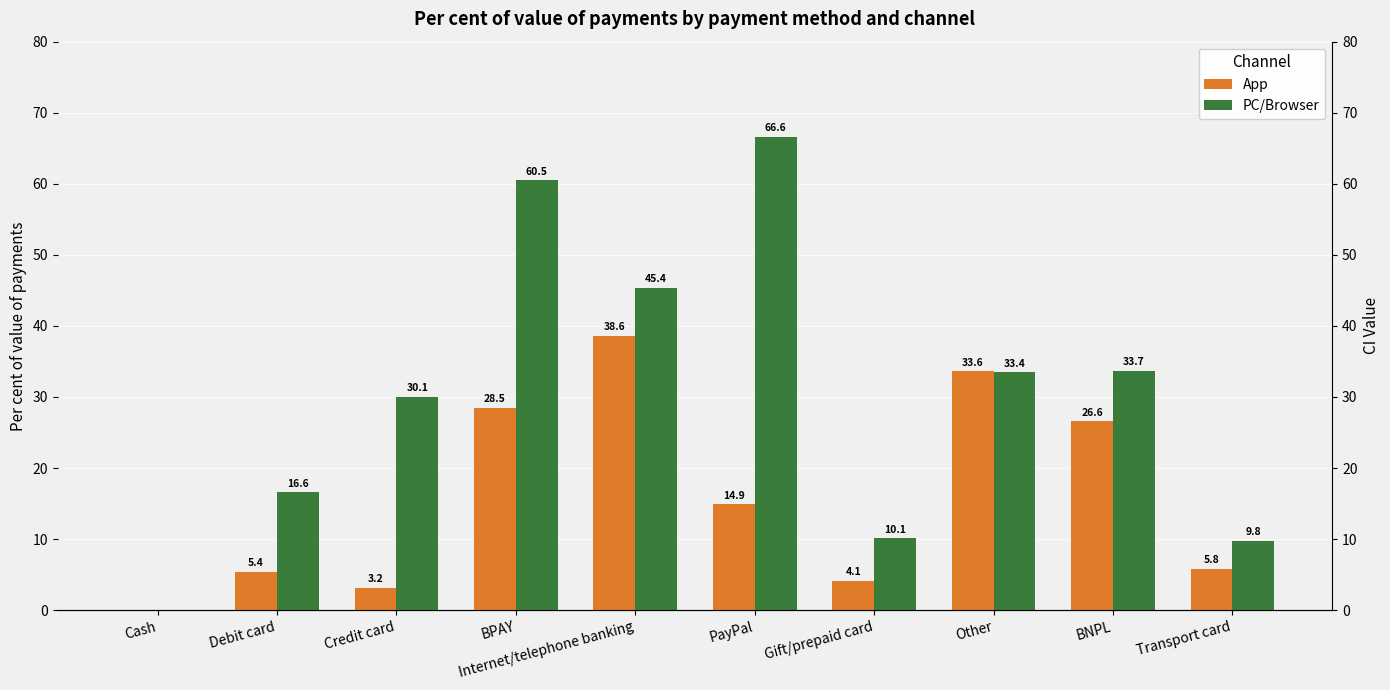

What is the difference between the highest and lowest values at Other?

0.2